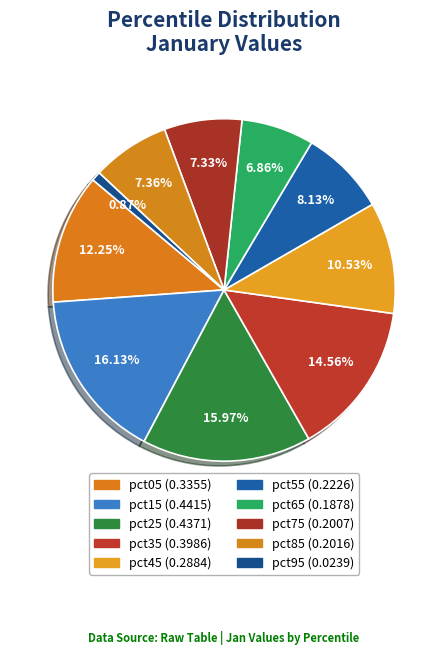

Is it true that pct65 is 7% of the pie?

True